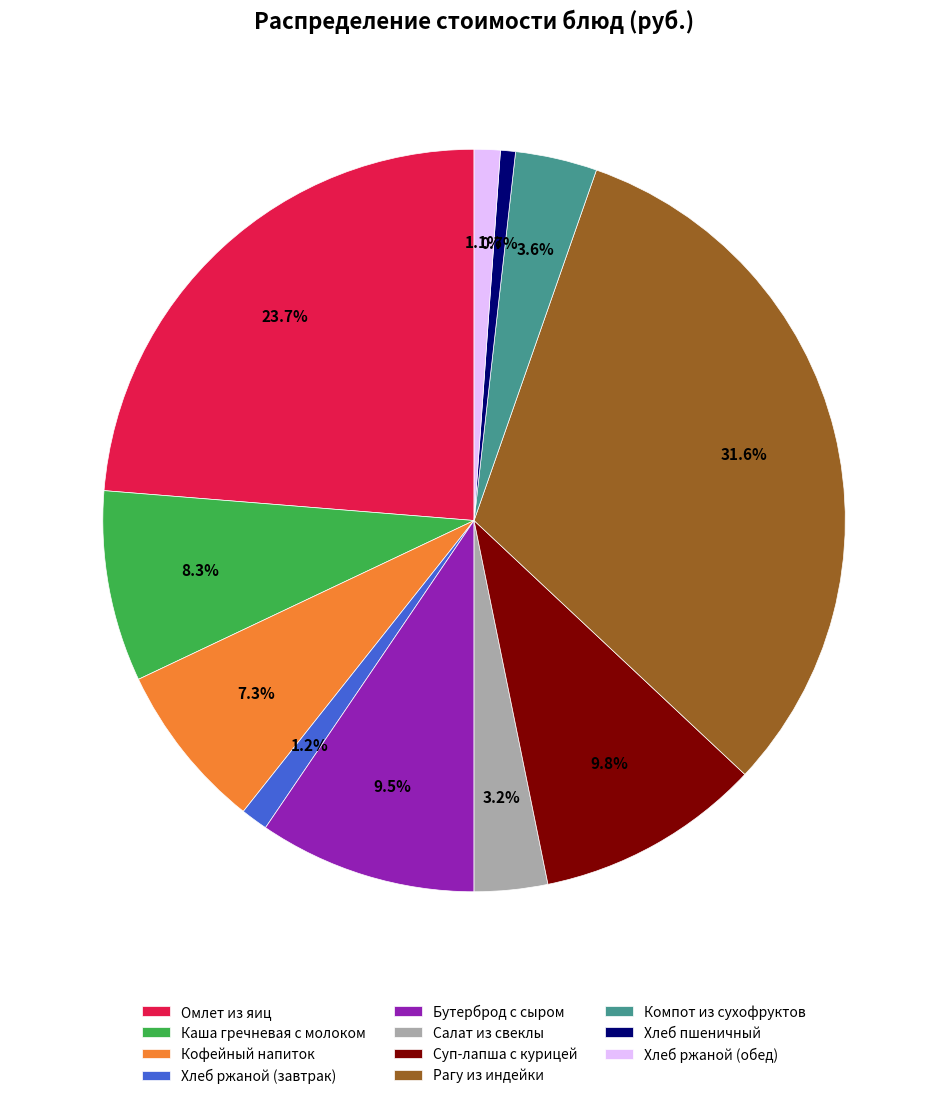

Is it true that Суп-лапша с курицей is 10% of the pie?

True